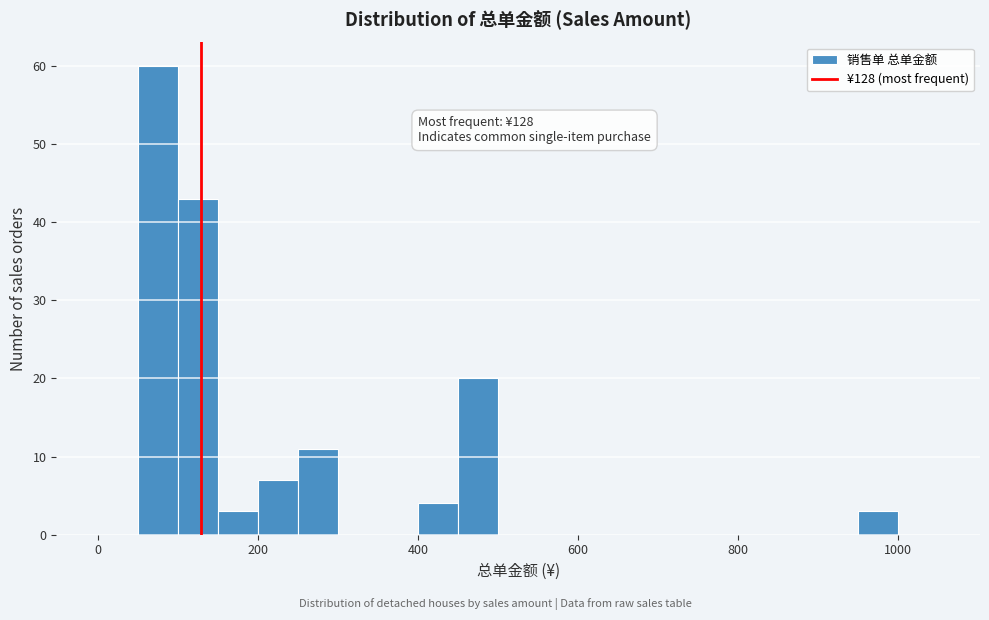

Read against the x-axis, roughly where is the centre of the tallest bar?

80